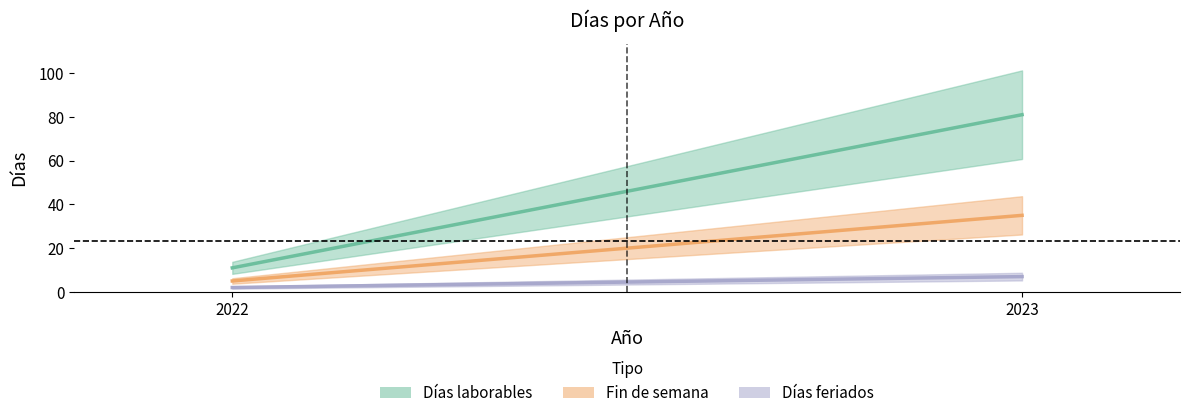

At 2022, list the series in order from smallest to largest.

Días feriados, Fin de semana, Días laborables